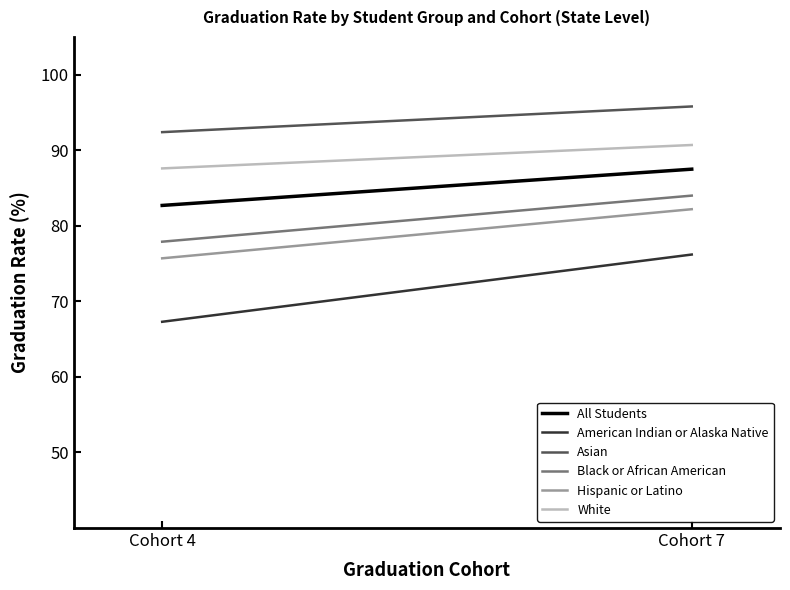

What is the approximate value of White at Cohort 7?

90.7